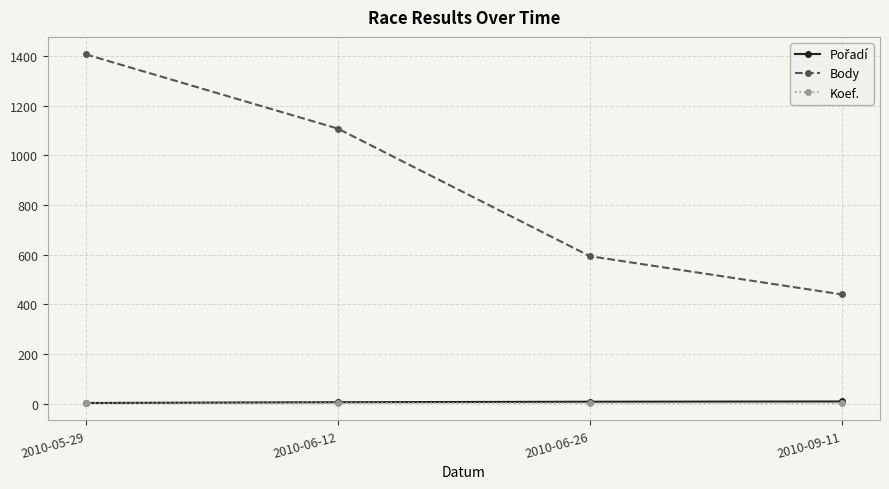

What is the label of the 4th point from the right?

2010-05-29